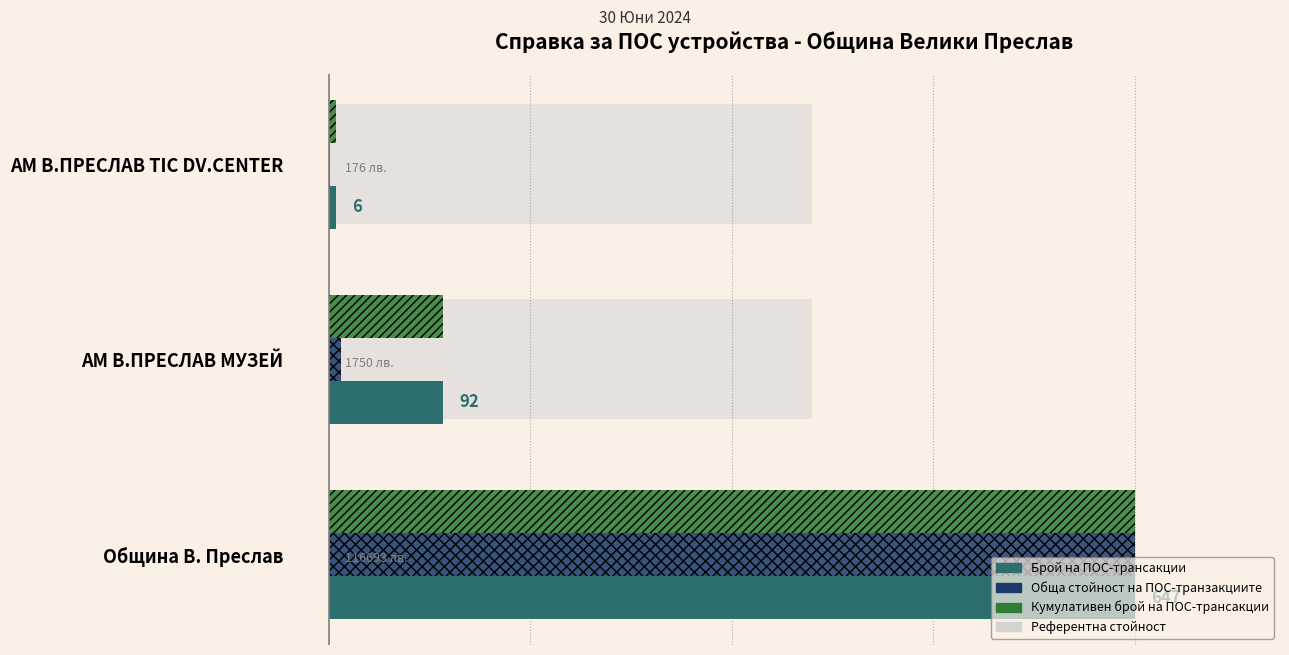

Are the bars horizontal?

Yes